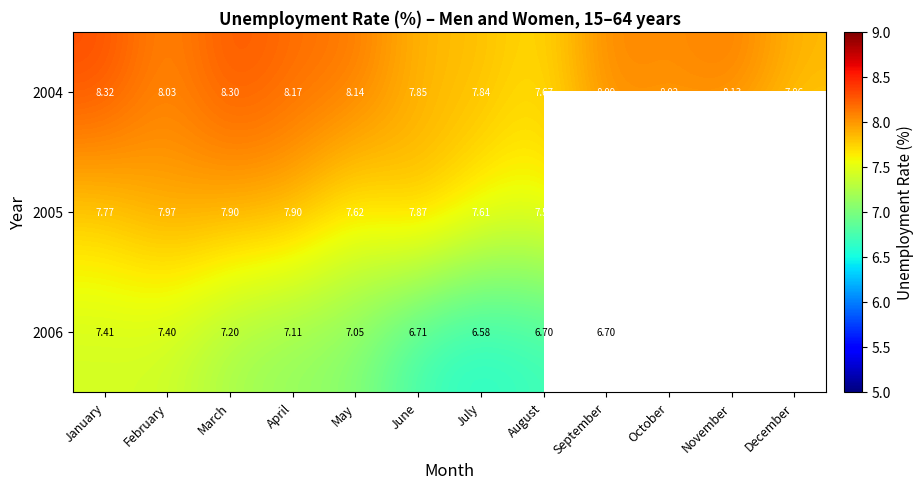

What is the difference between the highest and lowest values at January?

0.9